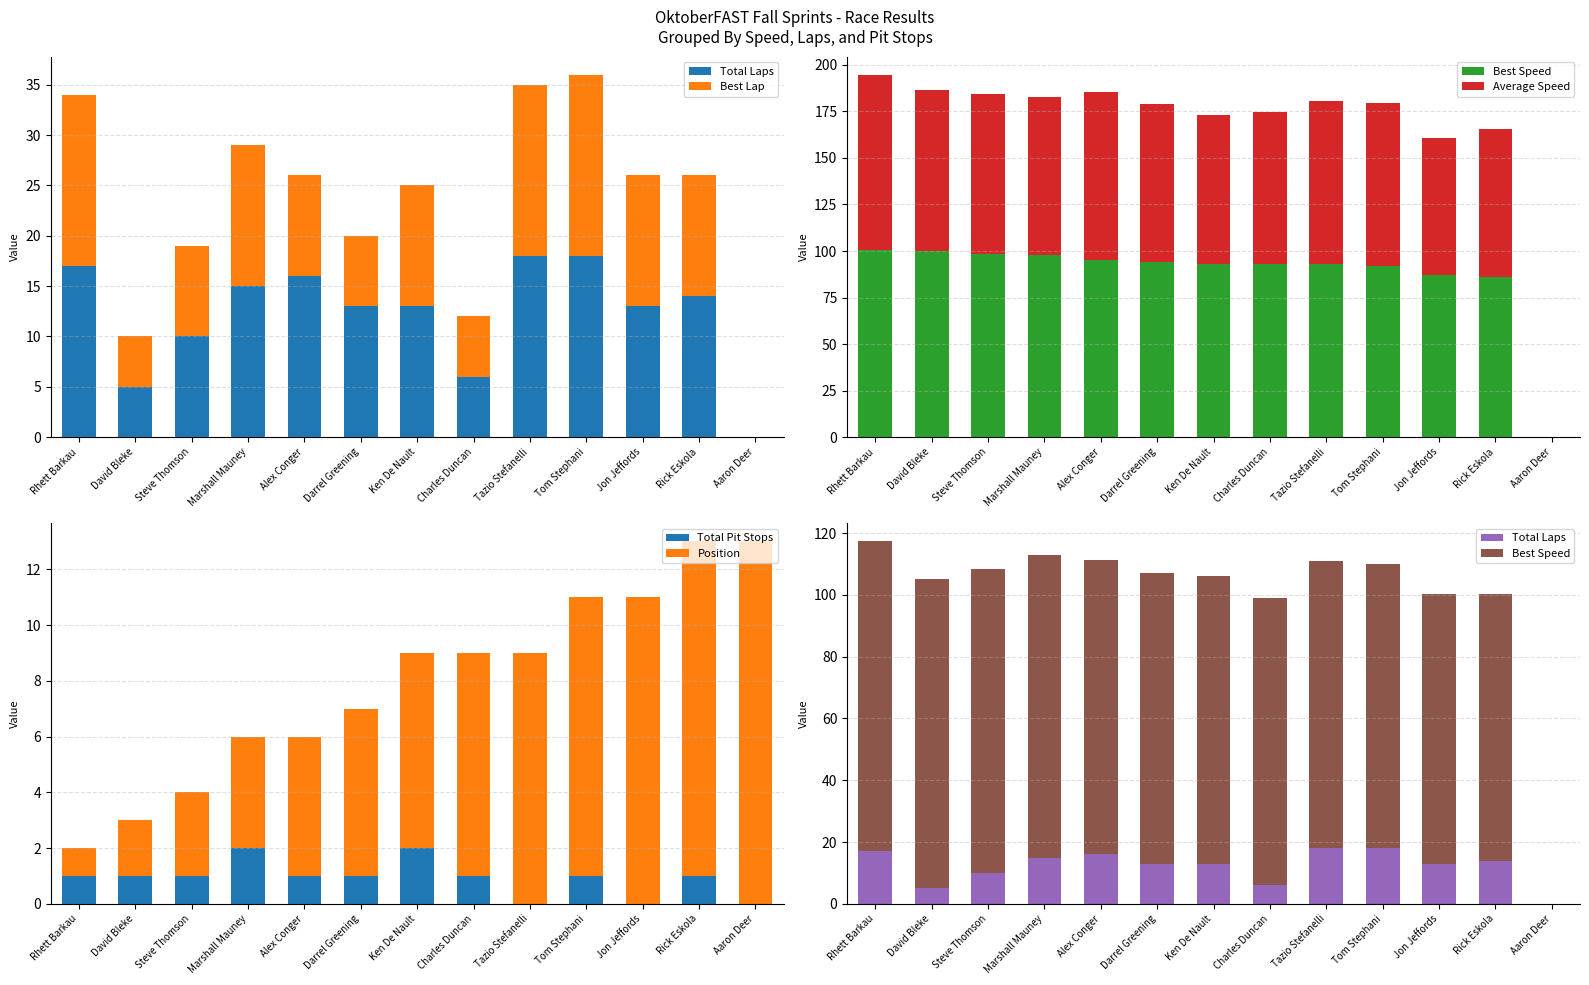

The Total Pit Stops series shows 0 at Jon Jeffords. True or false?

True